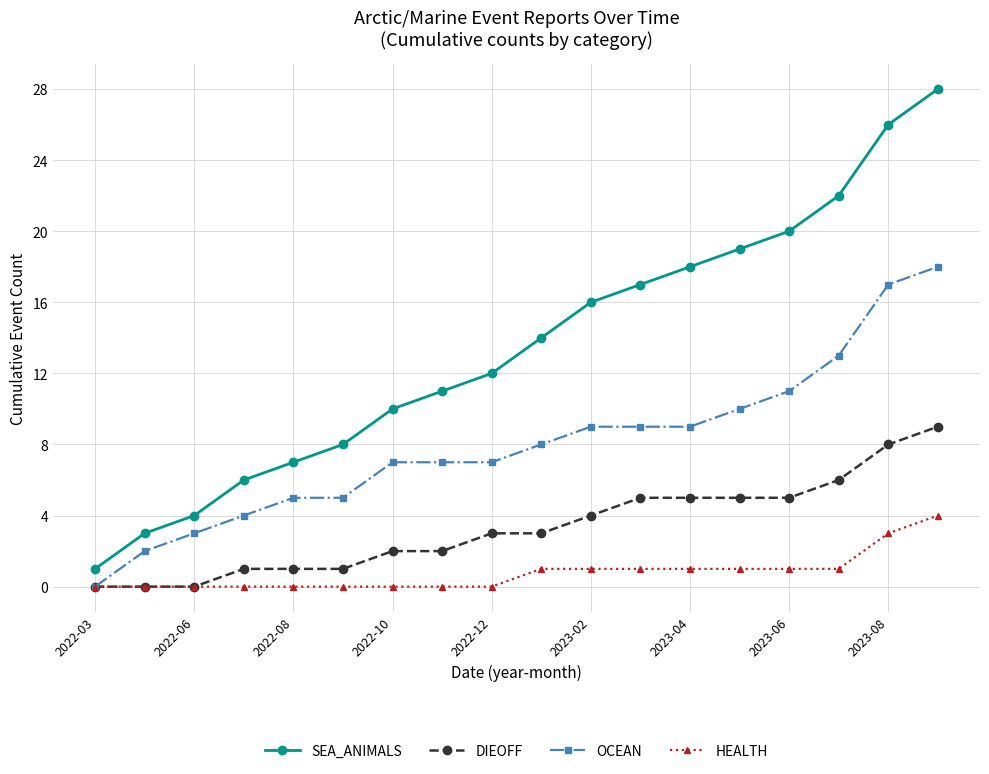

Rank the series by their maximum value, from lowest to highest.

HEALTH, DIEOFF, OCEAN, SEA_ANIMALS